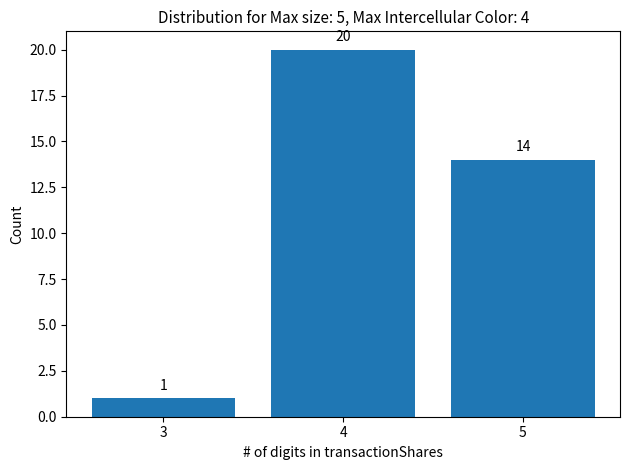

Reading right to left, transcribe all the data shown in this chart.

14	20	1